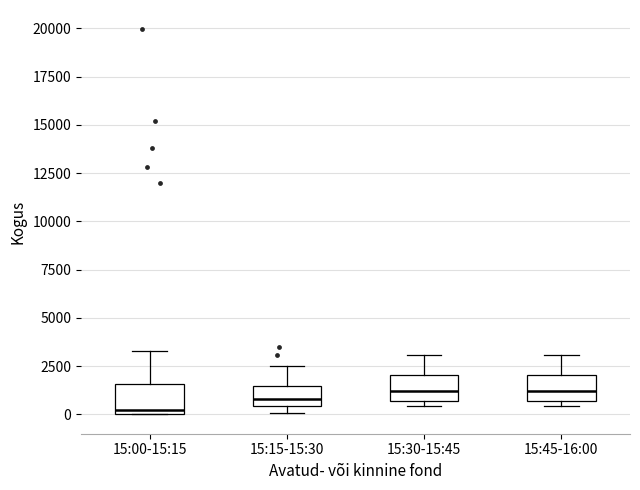

Reading left to right, read every box against the y-axis: the position of its median line, the range the box covers, and the ends of its whiskers. The values are not printed on the chart, so give them approximately, as read against the axis.

15:00-15:15: median 0 (just above the box's lower edge), box 0 to 1500, whiskers 0 to 3500
15:15-15:30: median 1000, box 500 to 1500, whiskers 0 to 2500
15:30-15:45: median 1000, box 500 to 2000, whiskers 500 (just below the box's lower edge) to 3000
15:45-16:00: median 1000, box 500 to 2000, whiskers 500 (just below the box's lower edge) to 3000